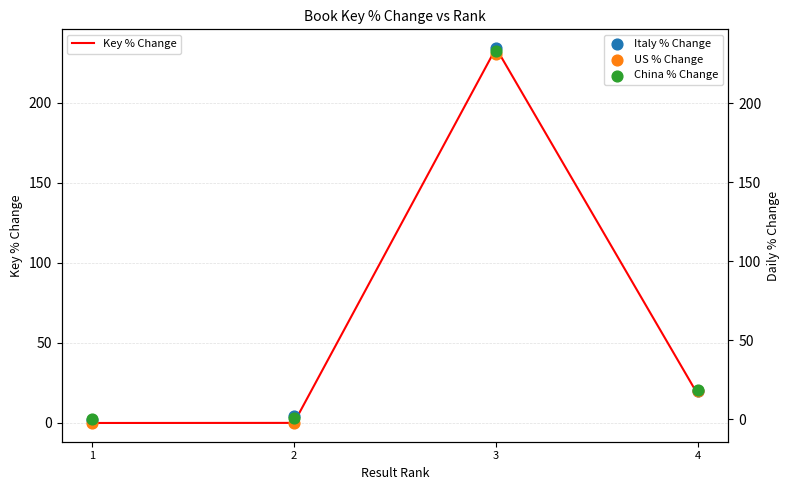

At which category is the sum across all series the highest?

3